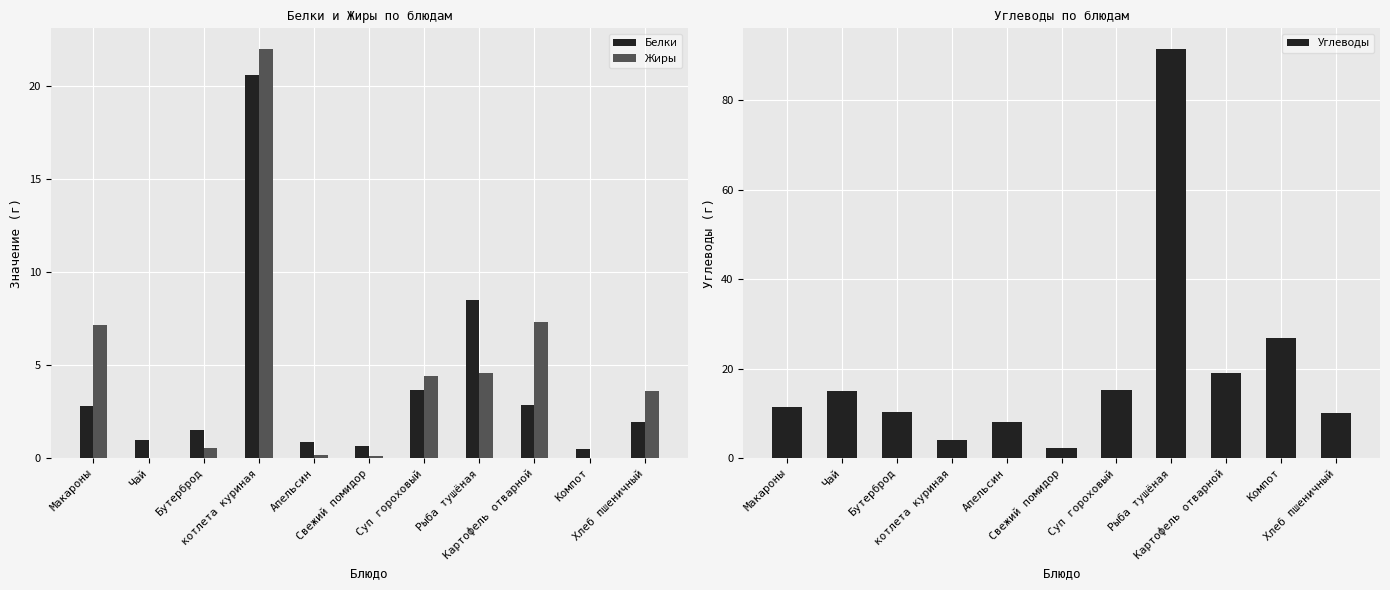

What is the total value across all series at Компот?

27.5